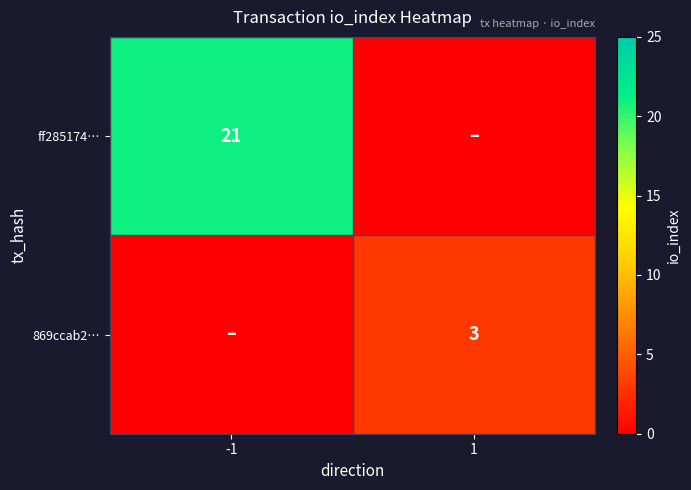

Is the value of 869ccab2… at 1 greater than the value of ff285174… at -1?

No